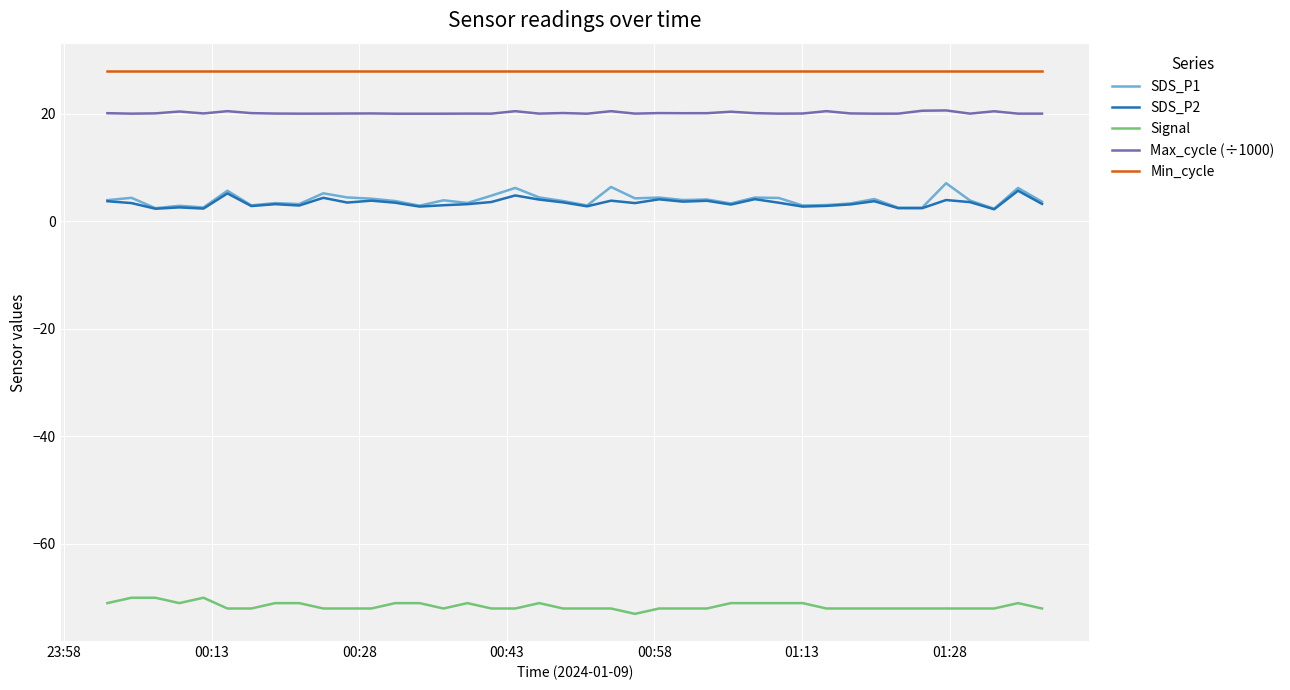

Rank the series by their maximum value, from lowest to highest.

Signal, SDS_P2, SDS_P1, Max_cycle (÷1000), Min_cycle